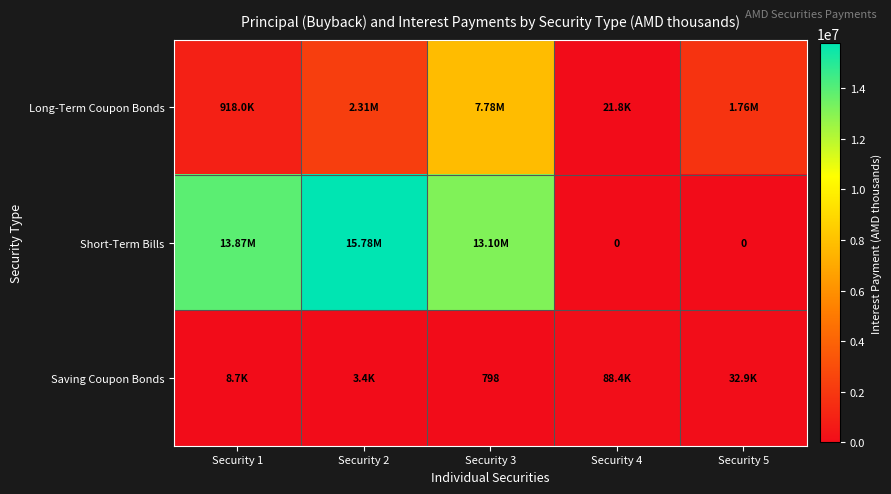

What is the difference between the maximum and minimum values in the Short-Term Bills series?

15776241.0